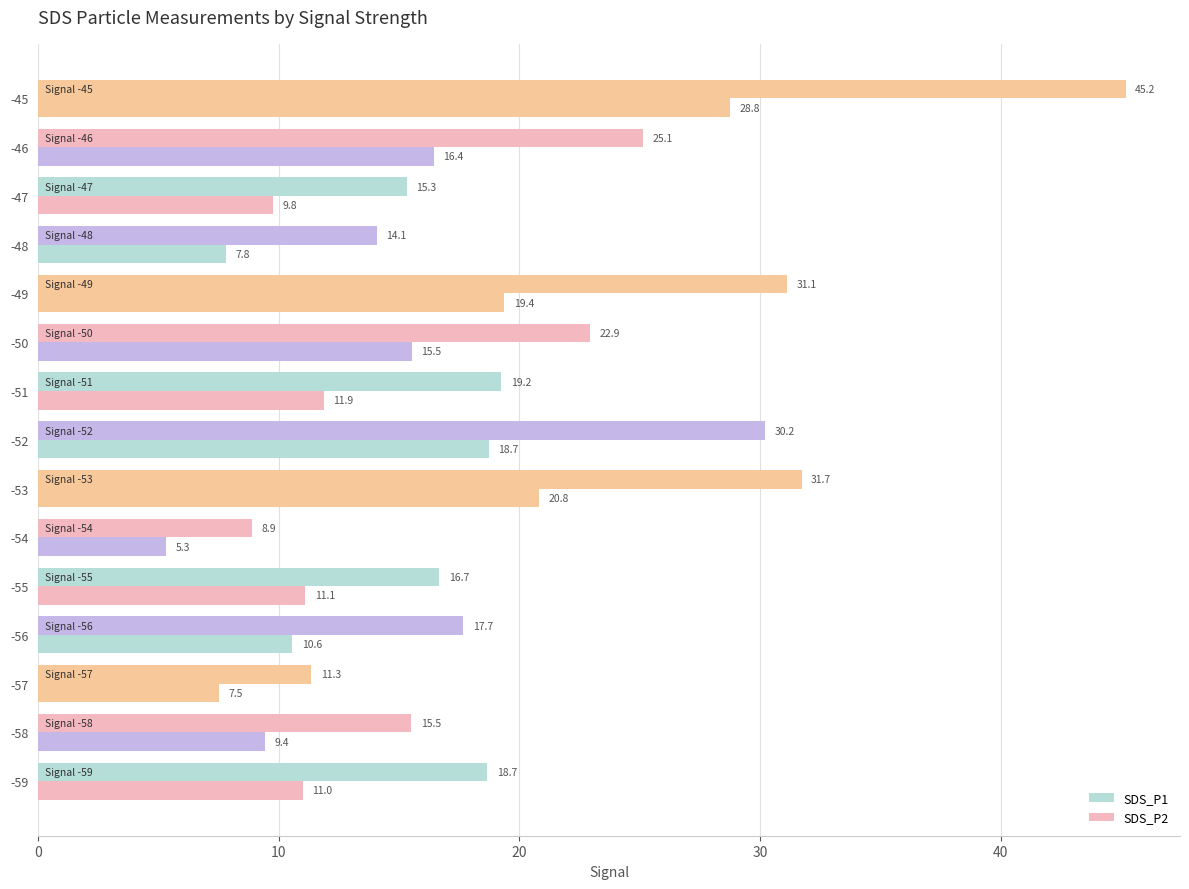

How many categories are shown in the chart?

15